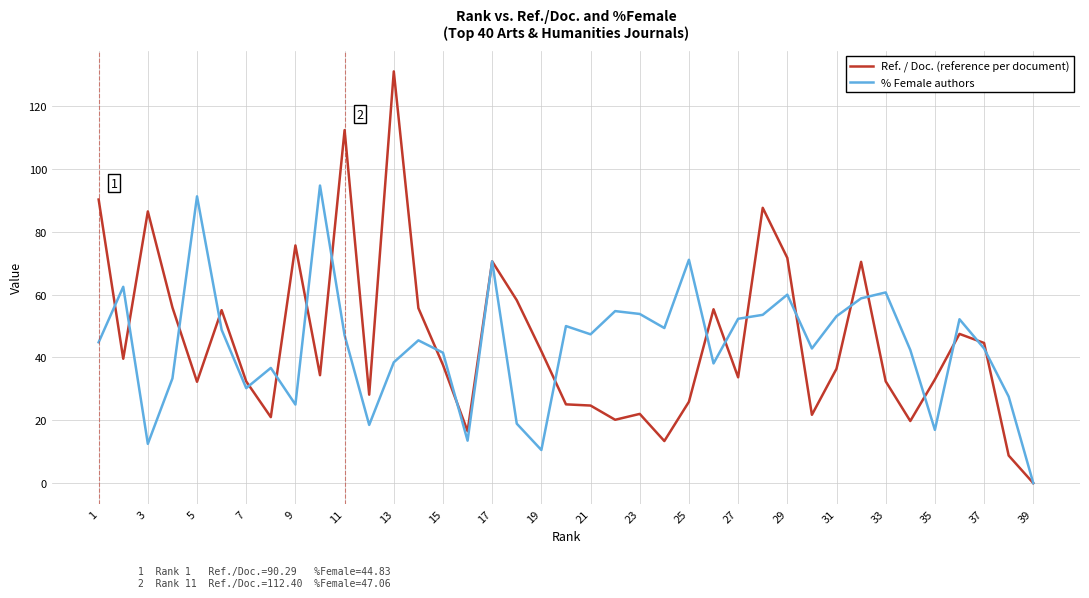

Rank the series by their maximum value, from highest to lowest.

Ref. / Doc. (reference per document), % Female authors